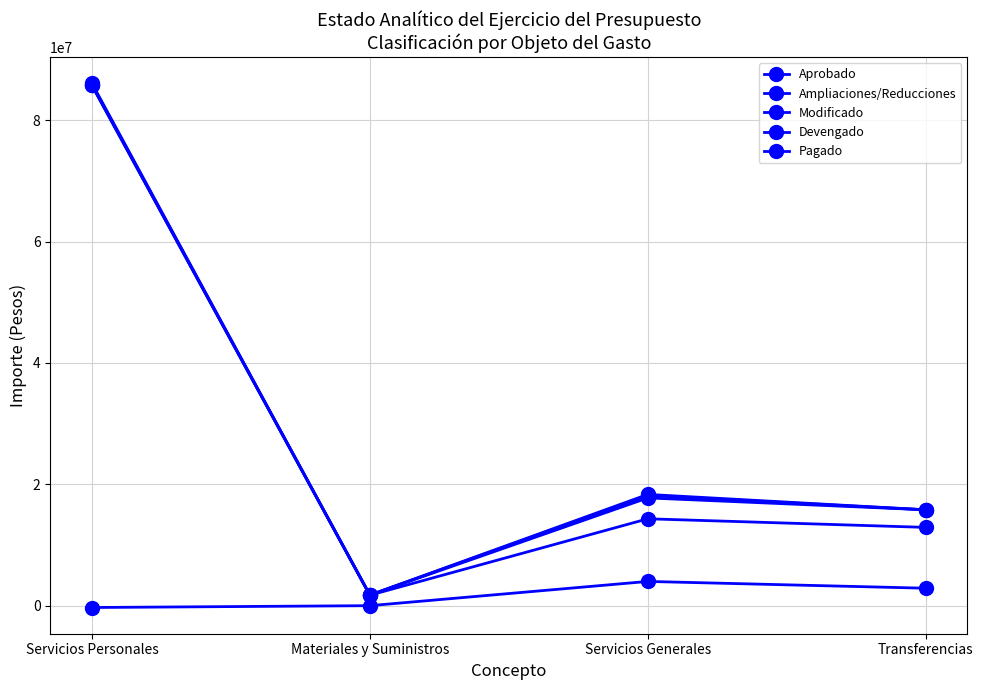

How many distinct data groups are displayed?

5